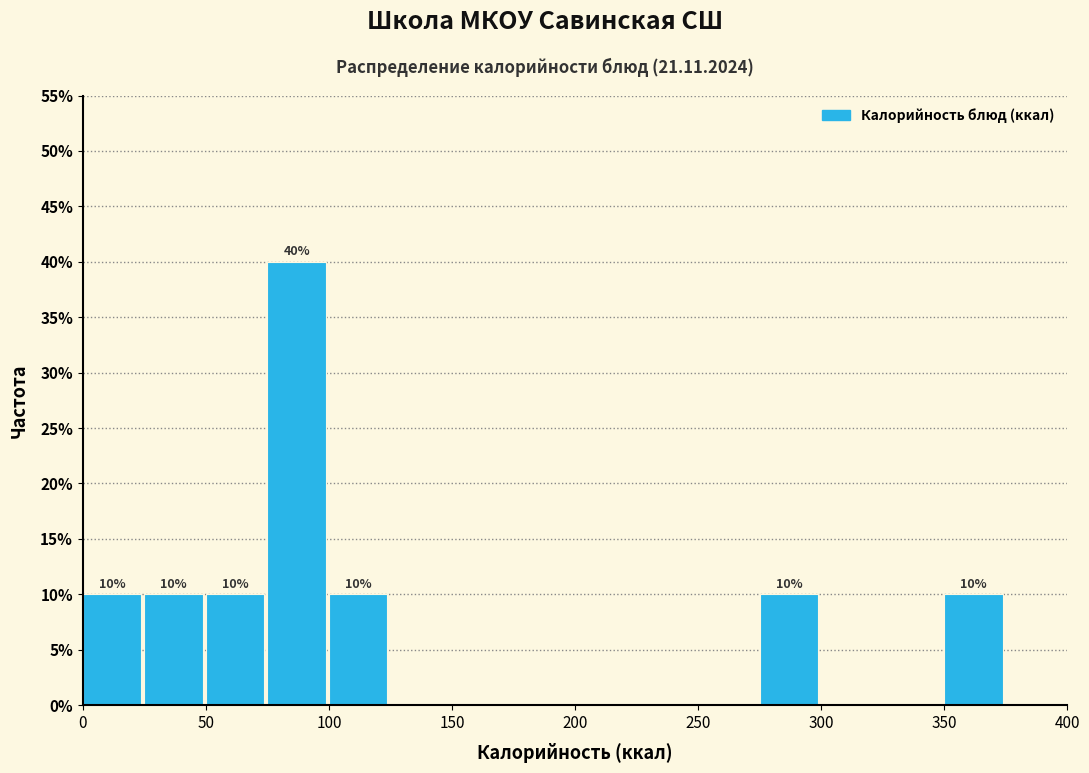

Which range on the x-axis has the tallest bar?

75 to 100